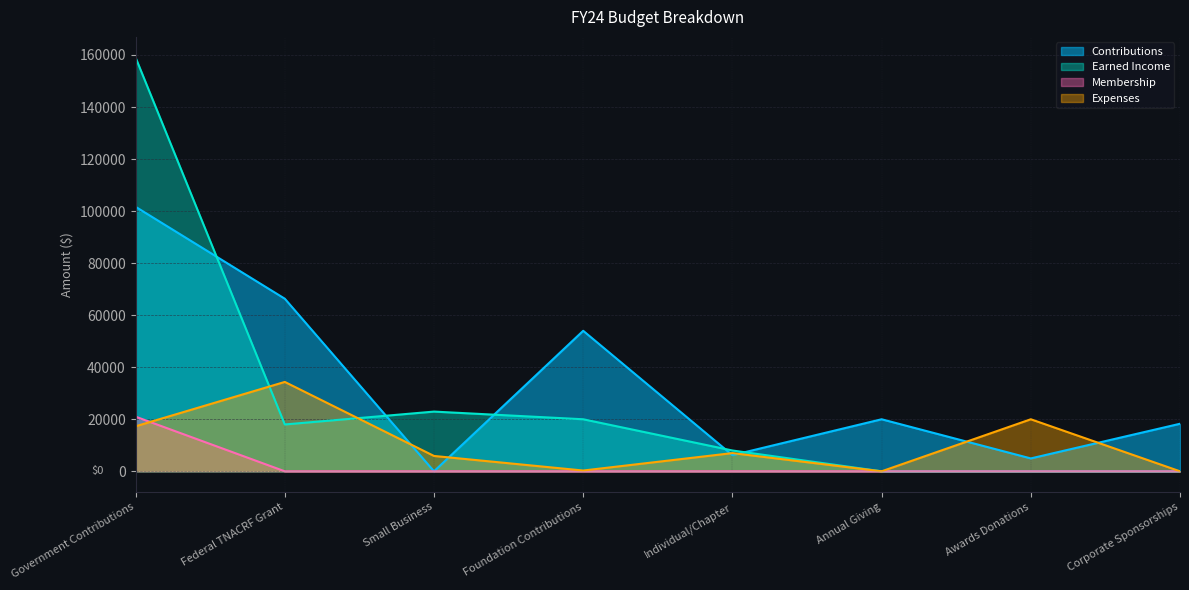

True or false: Membership has more than 0 points higher than both neighbors.

False